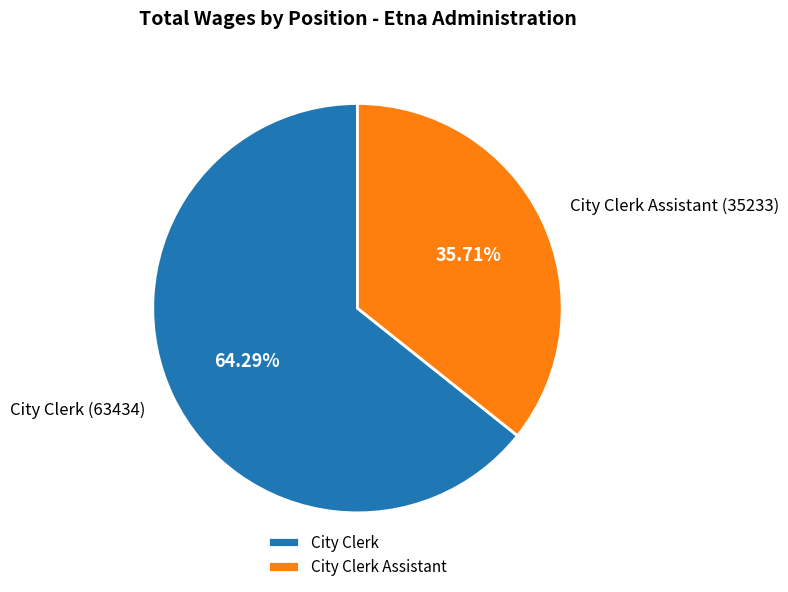

Is it true that City Clerk is 64% of the pie?

True